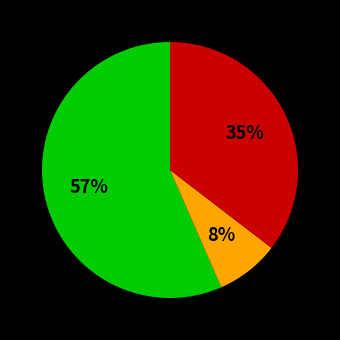

Count the number of slices in the pie.

3